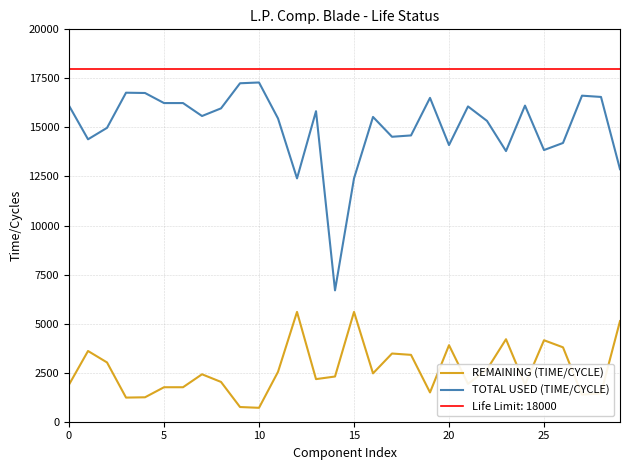

True or false: REMAINING (TIME/CYCLE) and TOTAL USED (TIME/CYCLE) intersect in this chart.

False